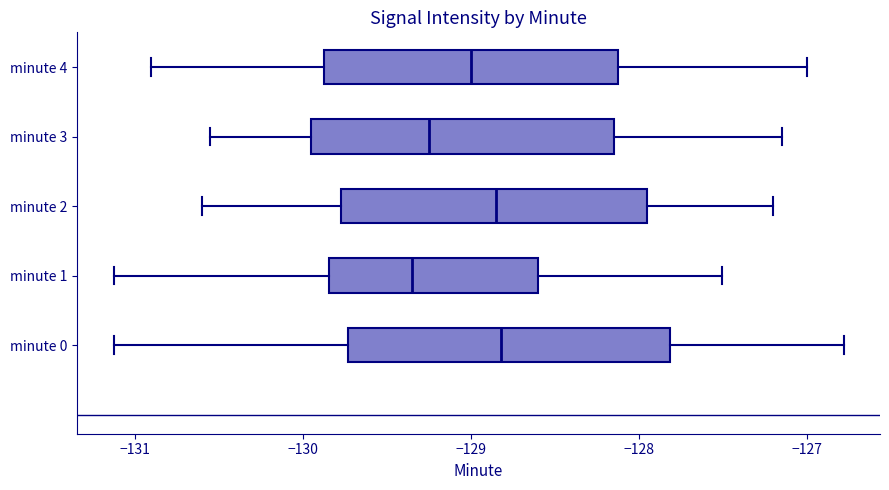

Reading bottom to top, transcribe this box plot: for each box, give where its median line is, the range the box spans, and where its two whiskers end, as read against the x-axis. The values are not printed on the chart, so give them approximately, as read against the axis.

minute 0: median -128.8, box -129.7 to -127.8, whiskers -131.1 to -126.8
minute 1: median -129.3, box -129.8 to -128.6, whiskers -131.1 to -127.5
minute 2: median -128.8, box -129.8 to -127.9, whiskers -130.6 to -127.2
minute 3: median -129.2, box -129.9 to -128.1, whiskers -130.5 to -127.1
minute 4: median -129.0, box -129.9 to -128.1, whiskers -130.9 to -127.0